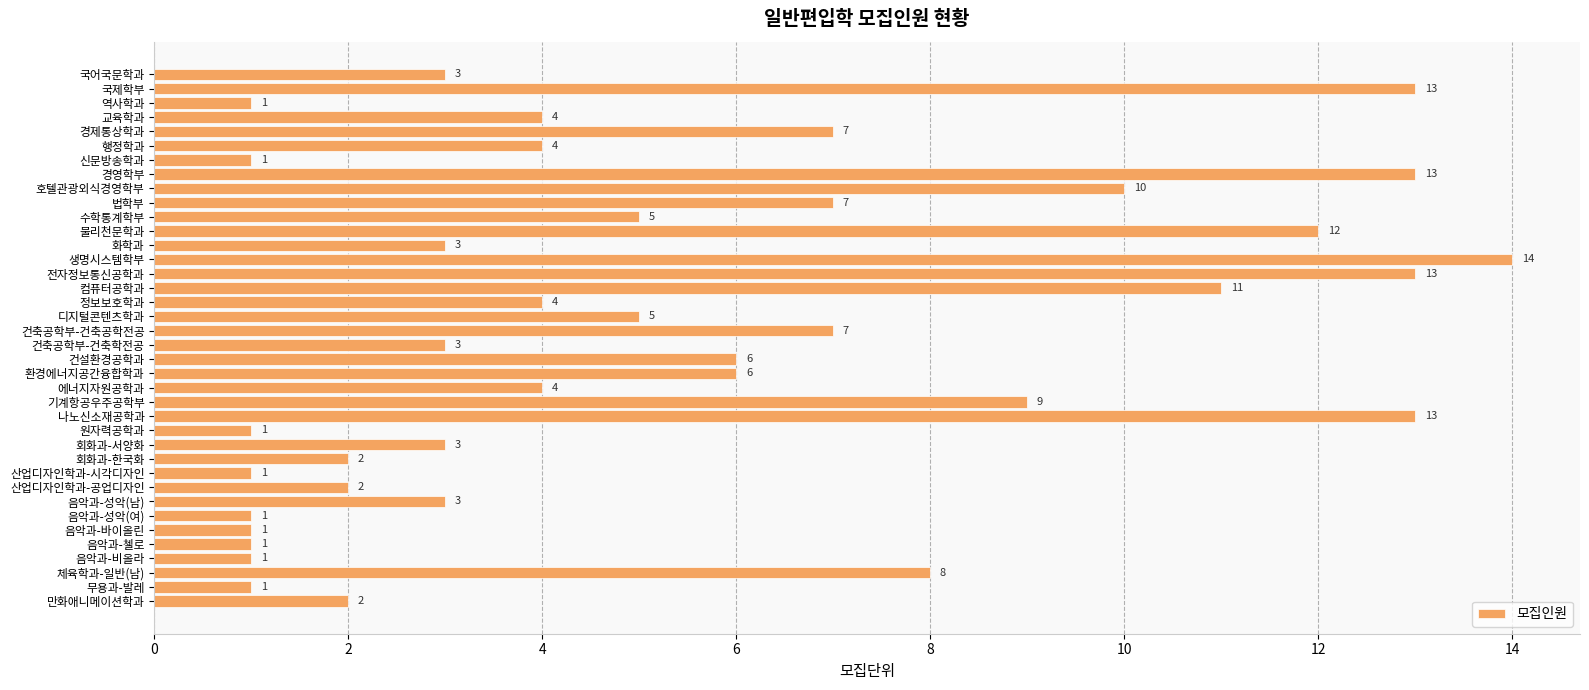

What is the average value?

5